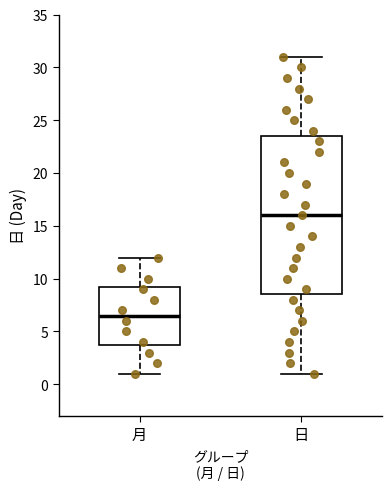

Where does the median line of the box for 日 sit on the y-axis? The values are not printed on the chart, so give them approximately, as read against the axis.

16.0